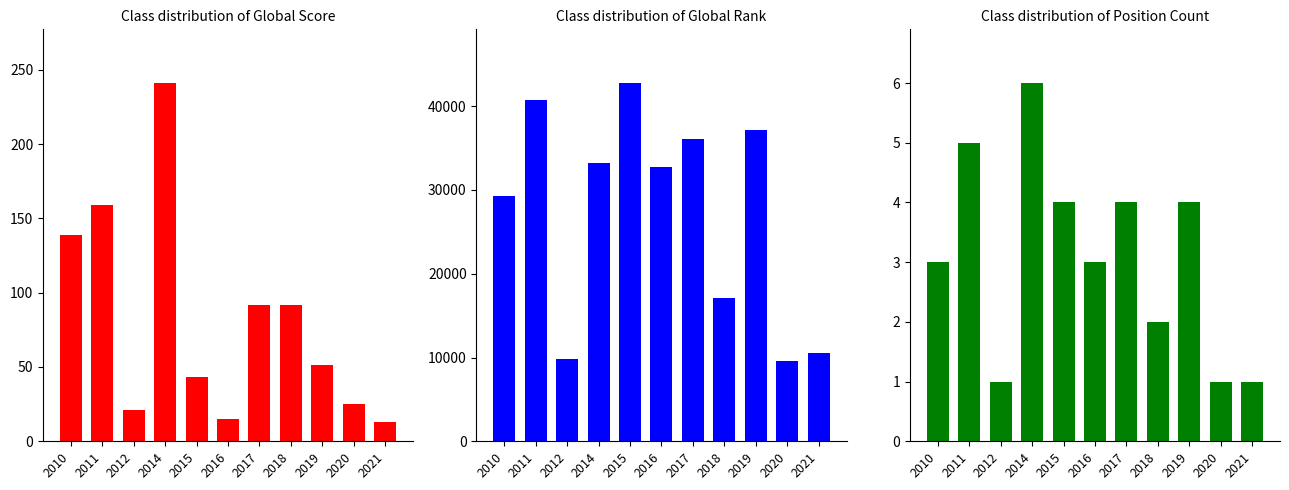

What are all the series names shown in the legend?

Global Score, Global Rank, Position Count